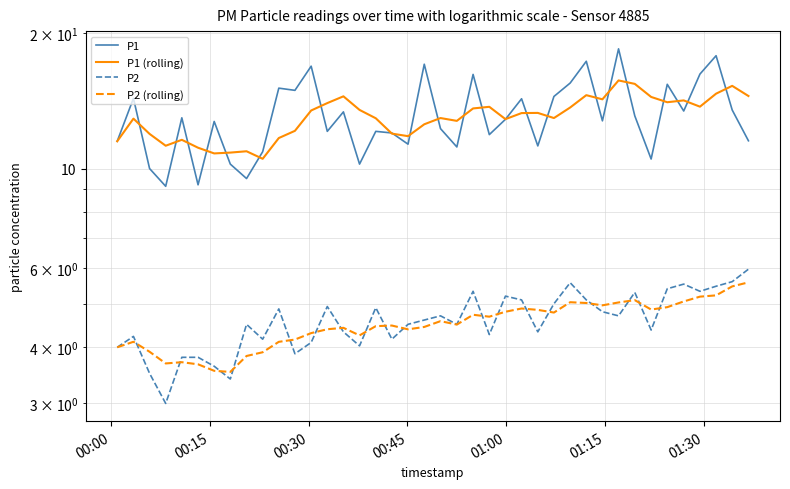

What is the difference between the P2 (rolling) values at 00:45 and 00:30?

0.2